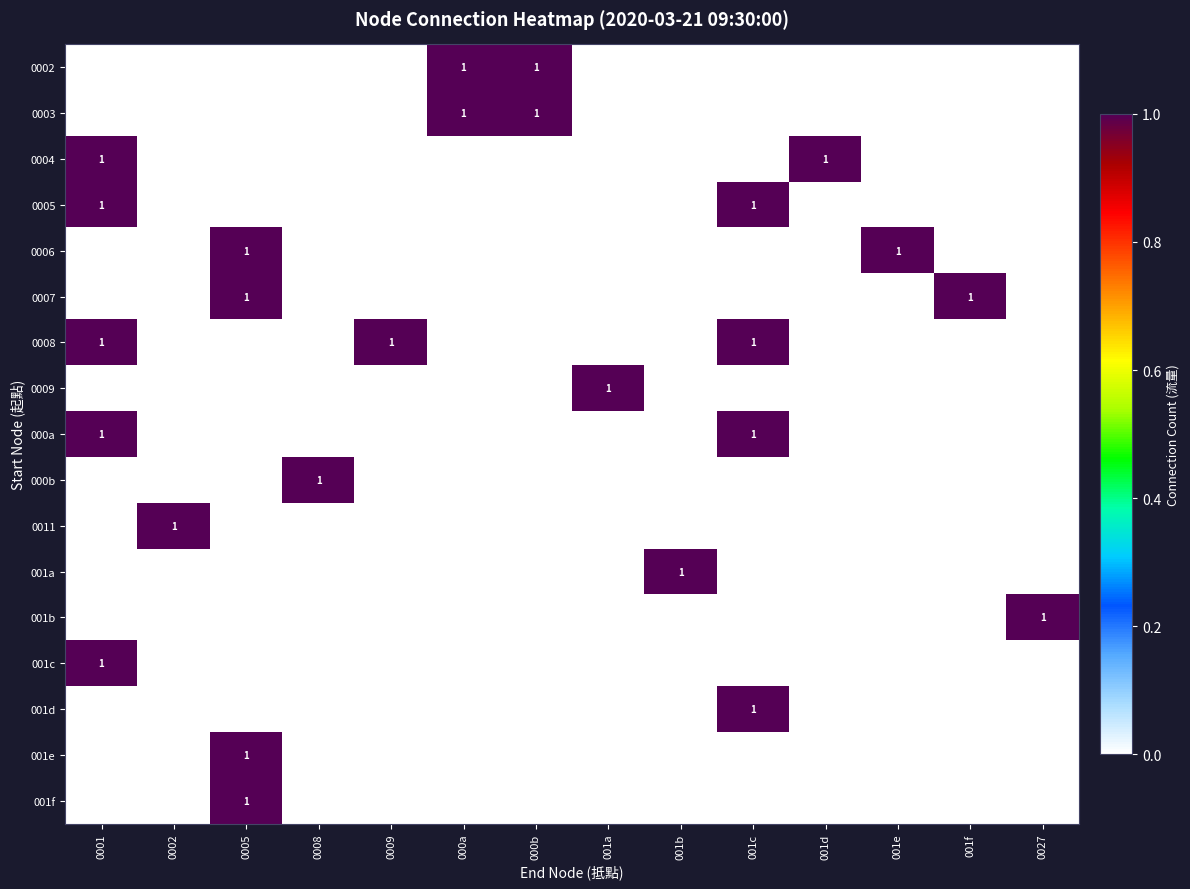

Is it true that 0007 equals 2 at 0005?

False